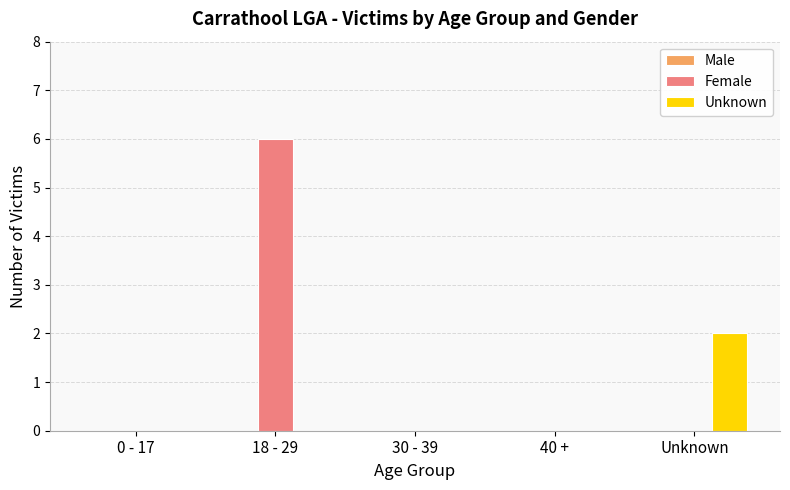

Between 0 - 17 and 18 - 29, which series saw the biggest shift?

Female